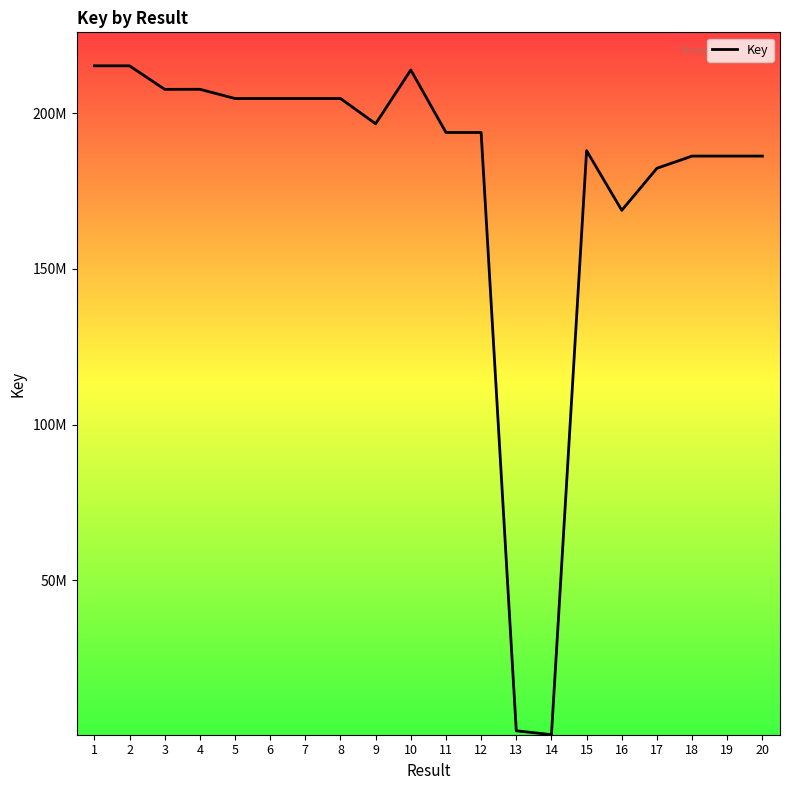

Does the chart display data point markers on the line(s)?

No